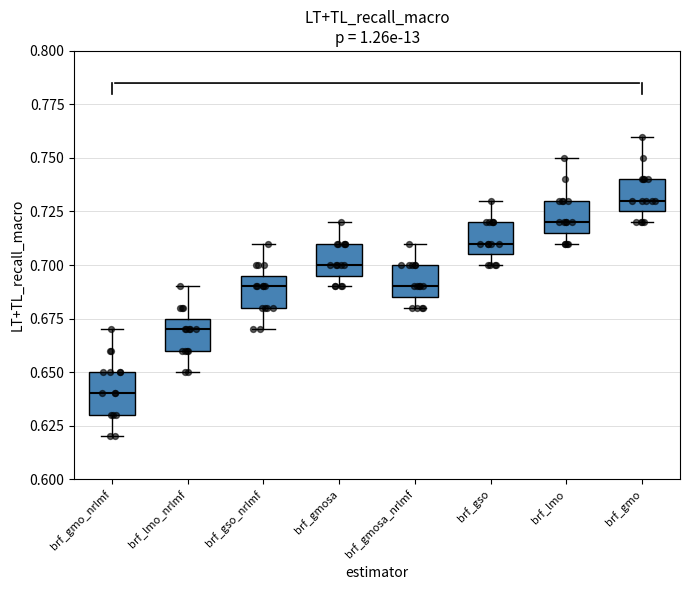

Comparing the boxes themselves (not the whiskers), which one is the tallest?

brf_gmo_nrlmf